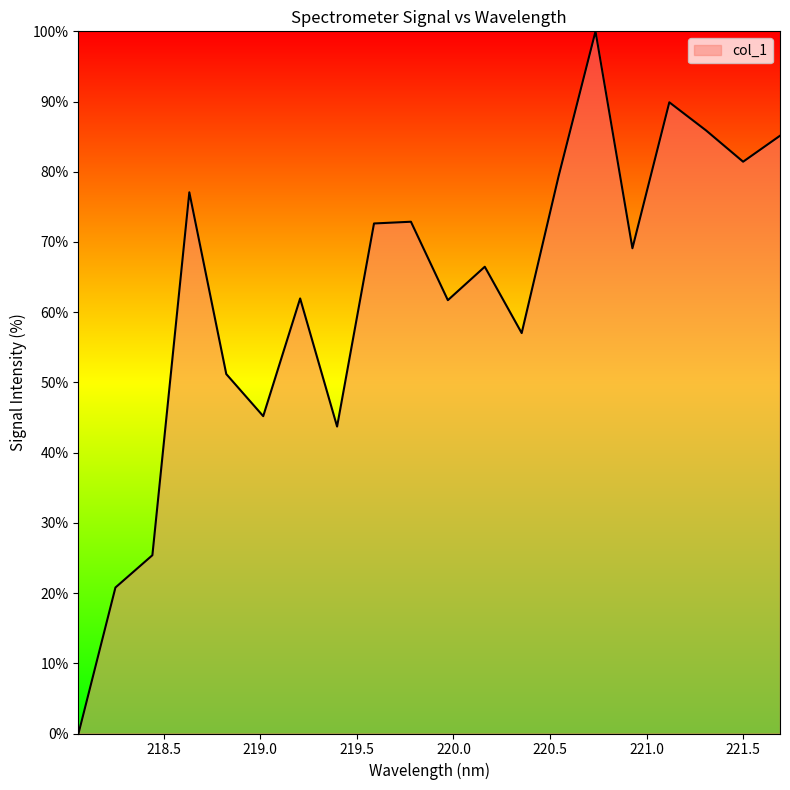

What is the difference between the maximum and minimum values?

100.0